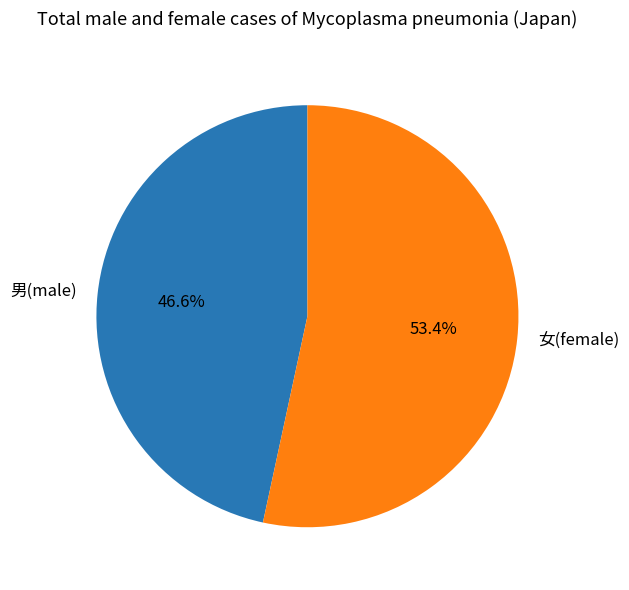

How many segments does this pie chart have?

2